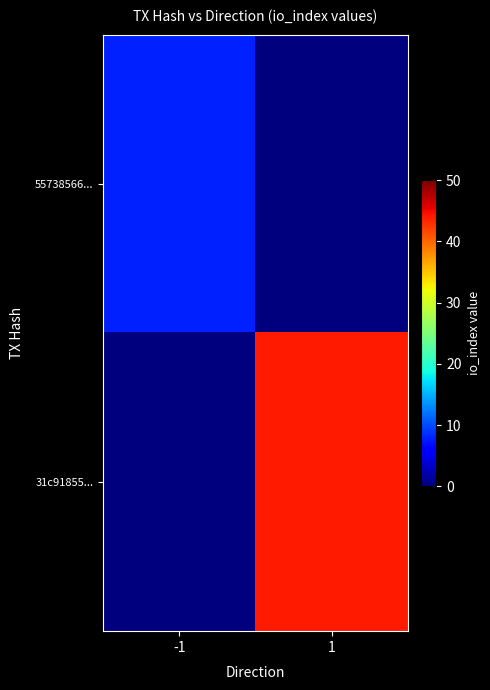

Reading left to right, what are all the values shown in this chart?

55738566...: -1=8	1=0
31c91855...: -1=0	1=44